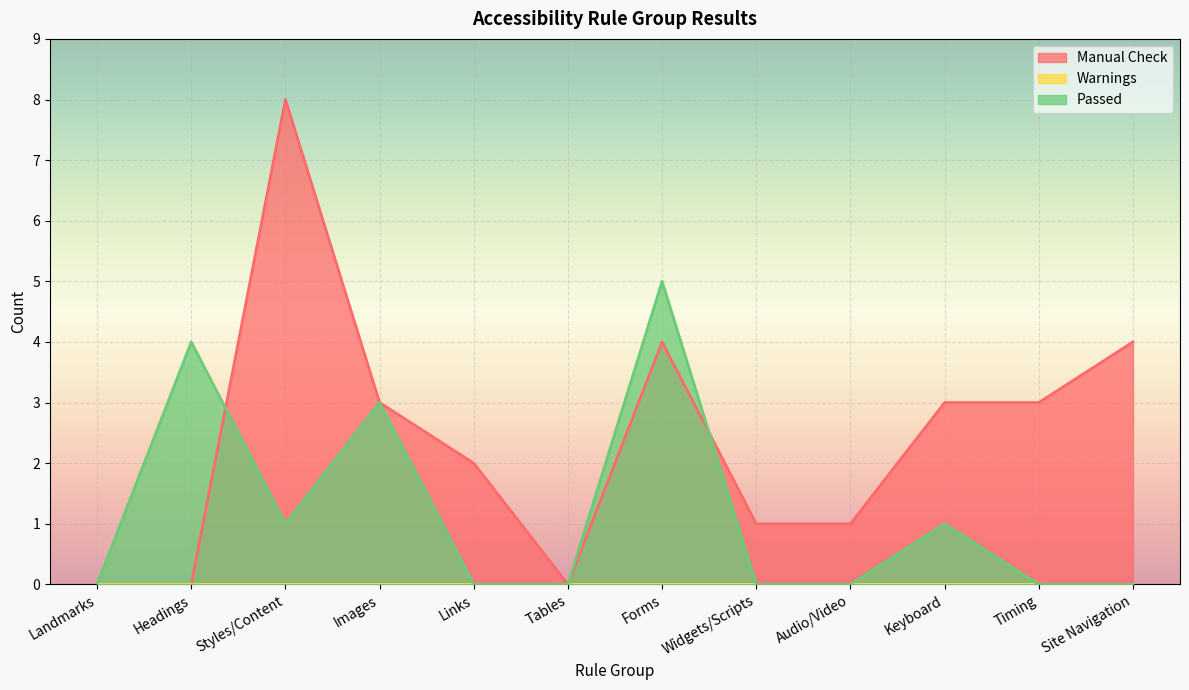

At Styles/Content, list the series in order from smallest to largest.

Passed, Manual Check